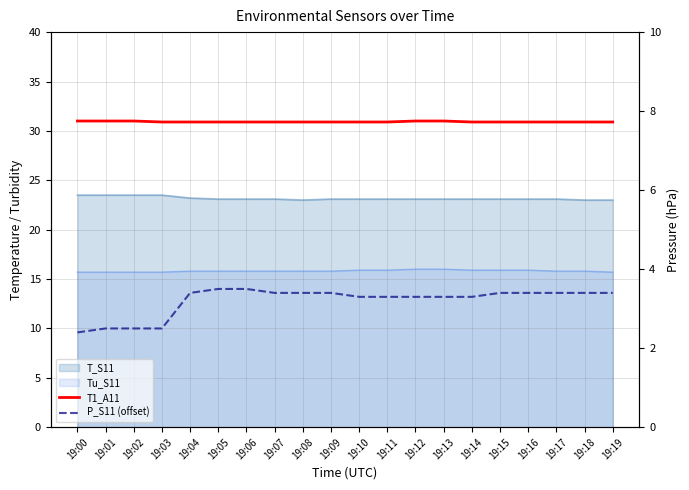

What is the minimum value shown in the chart?

2.4